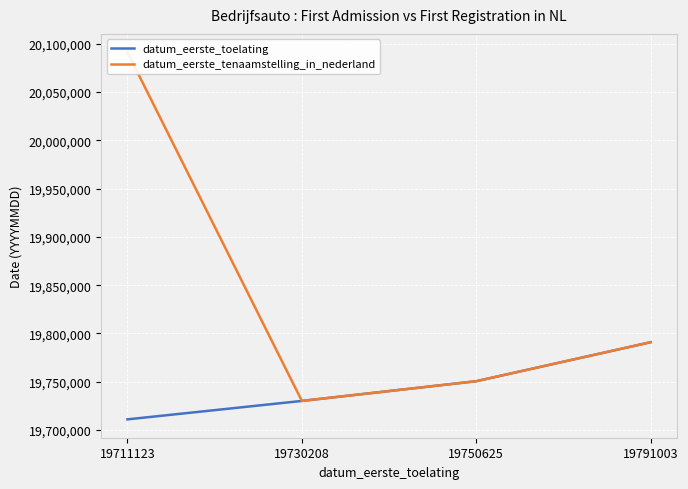

True or false: datum_eerste_tenaamstelling_in_nederland has a value of 20091113 at 19711123.

True